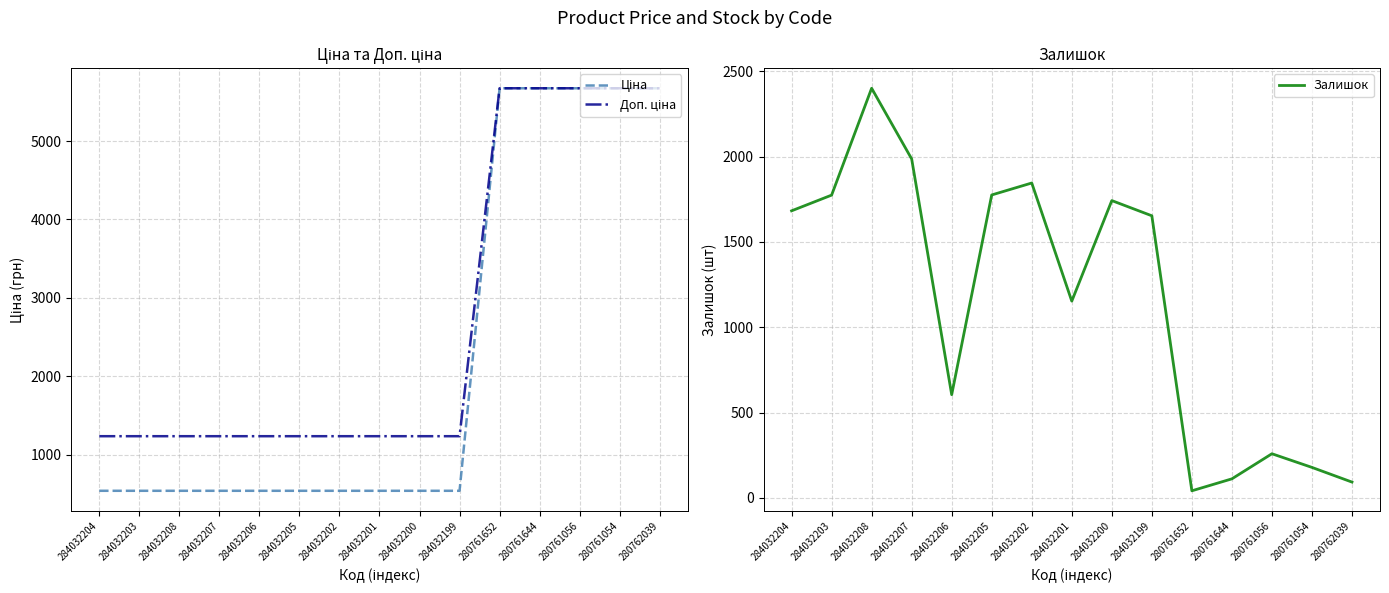

What is the sum of all Залишок values?

17300